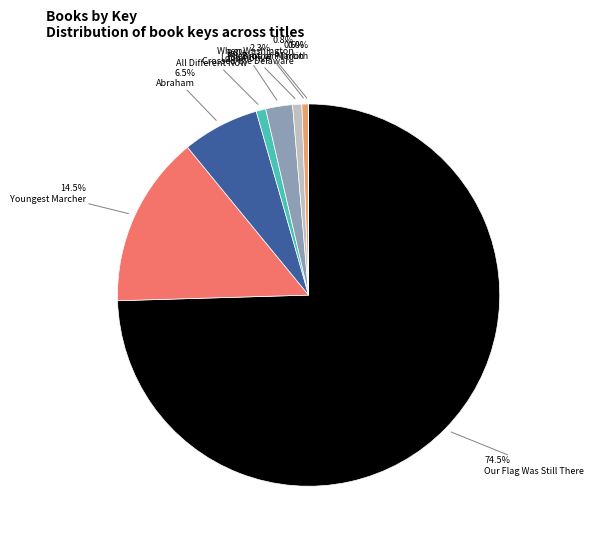

Is there a majority slice in this chart?

Yes